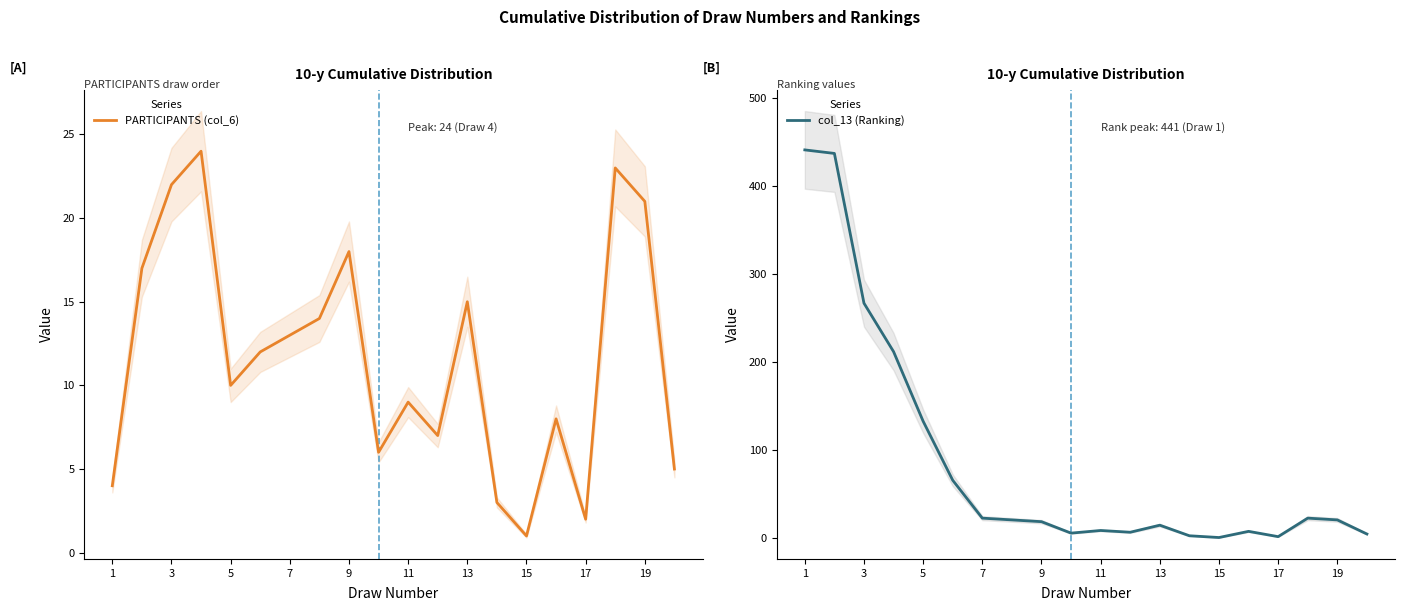

Is it true that PARTICIPANTS (col_6) equals 22 at 3?

True